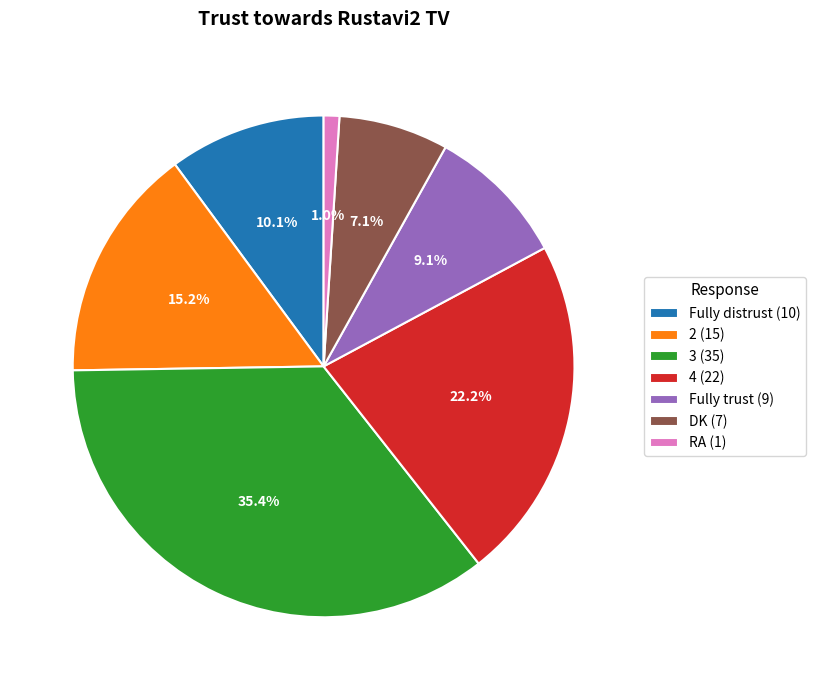

Approximately how many times larger is the value at Fully trust (9) compared to 2 (15)?

0.6